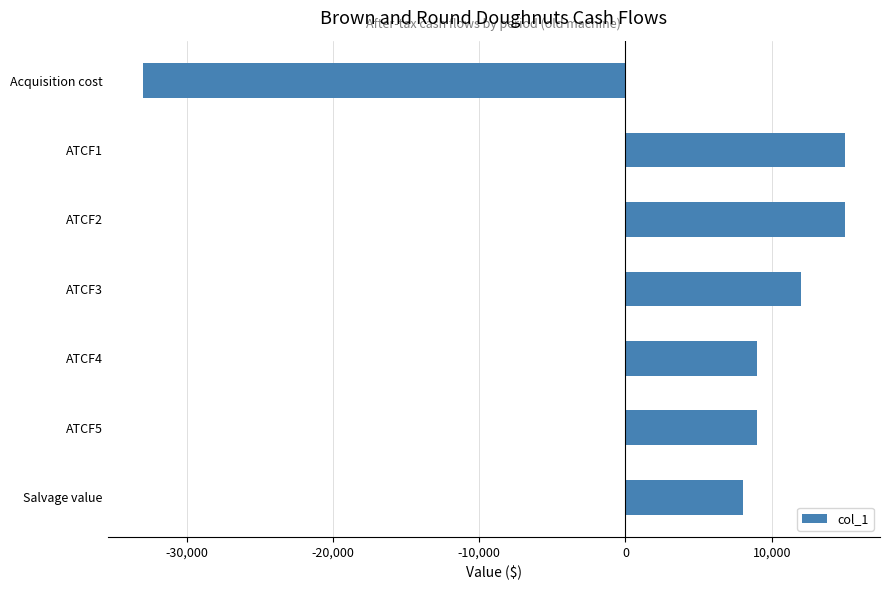

What is the minimum value shown in the chart?

-32994